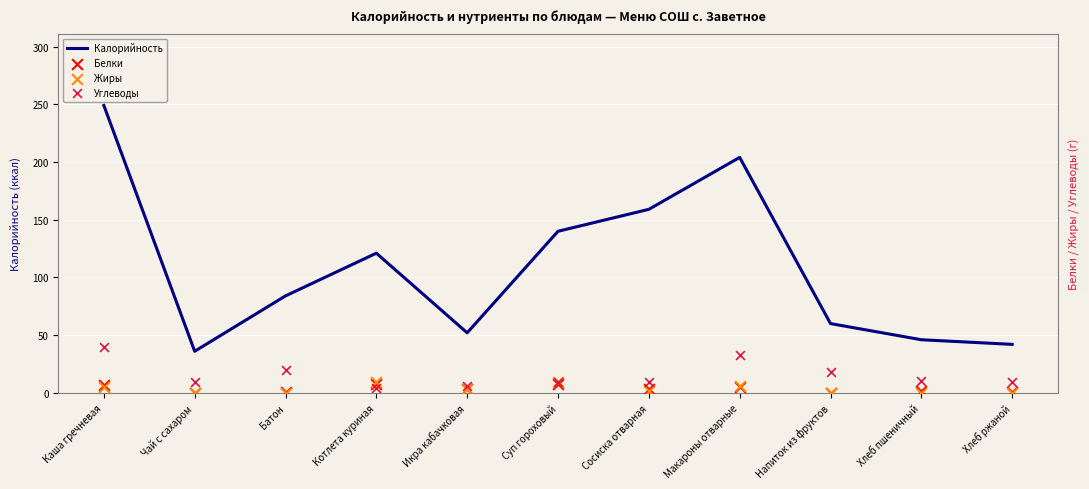

Which series contains the lowest Y value?

Белки